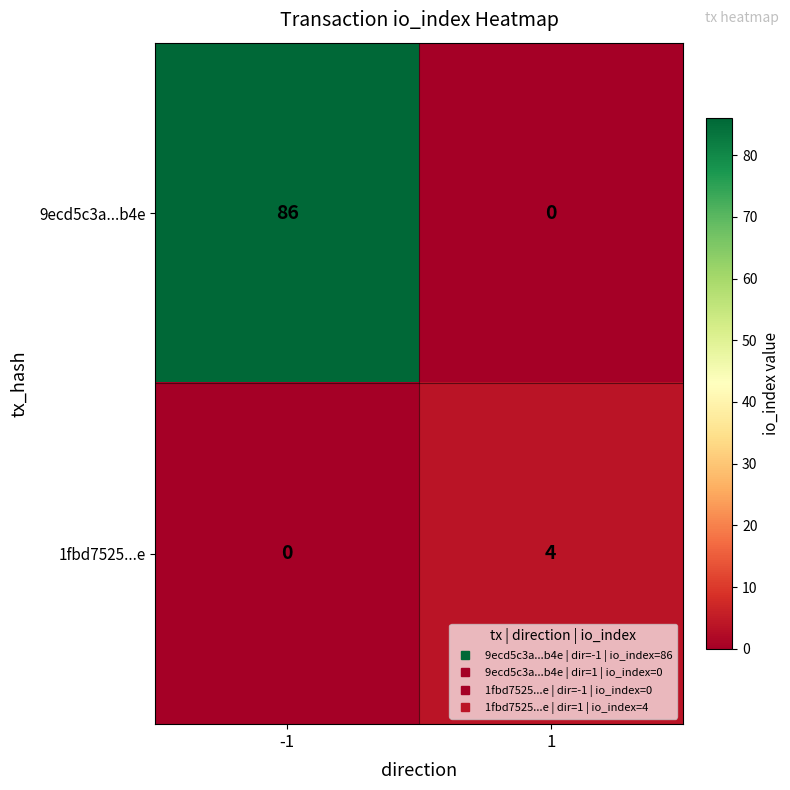

Which series has the largest range (max minus min)?

9ecd5c3a...b4e